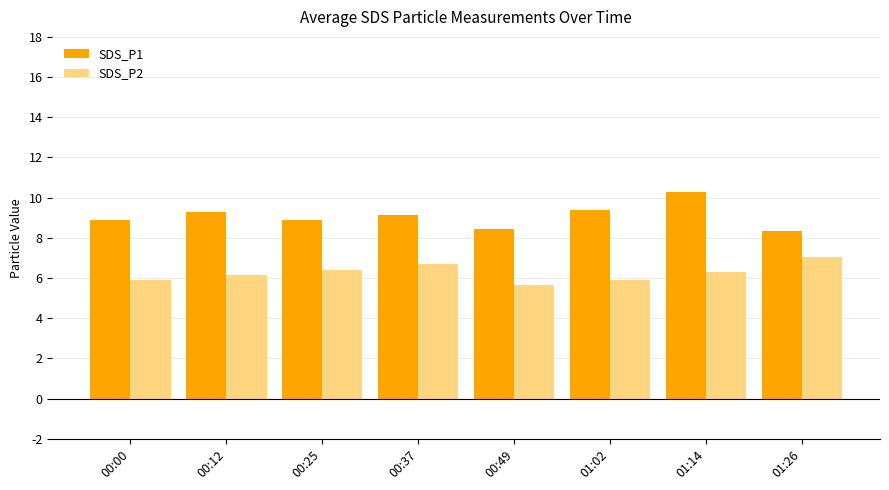

What is the sum of the SDS_P2 values at 00:25 and 01:14?

12.7